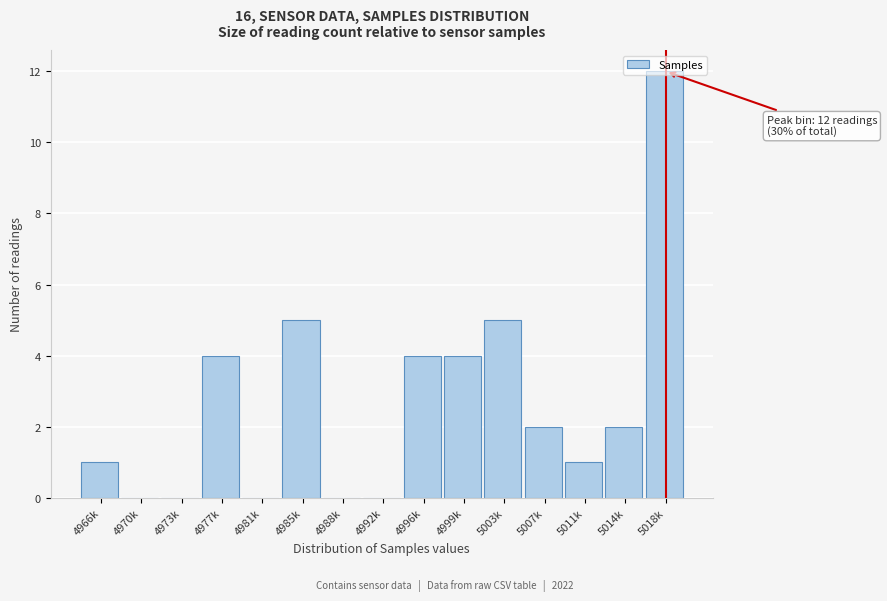

What is the sum of the values at 4977k and 4973k?

4